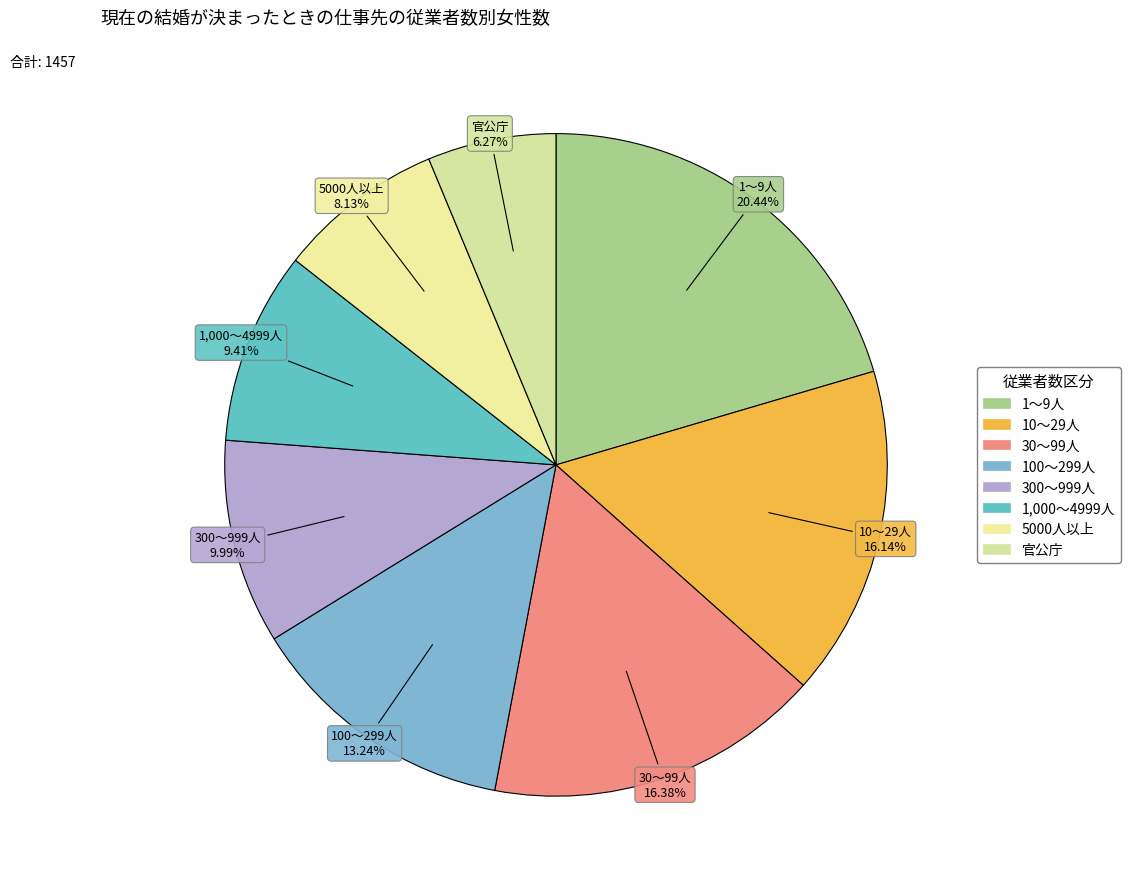

How many segments does this pie chart have?

8